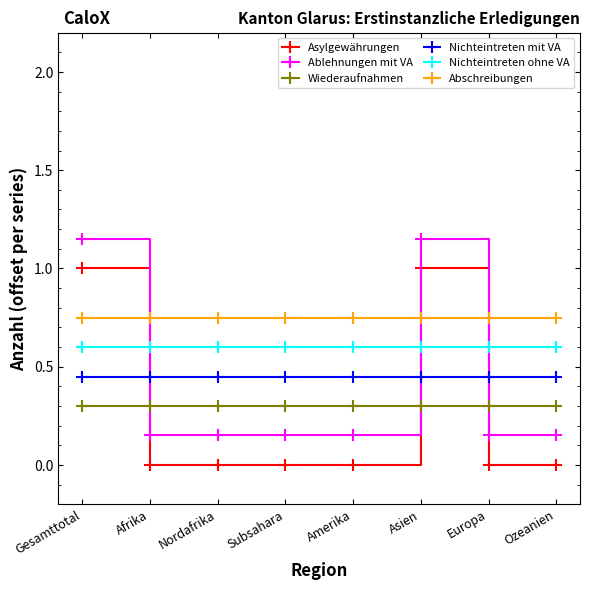

The Asylgewährungen series shows 0.7 at Afrika. True or false?

False